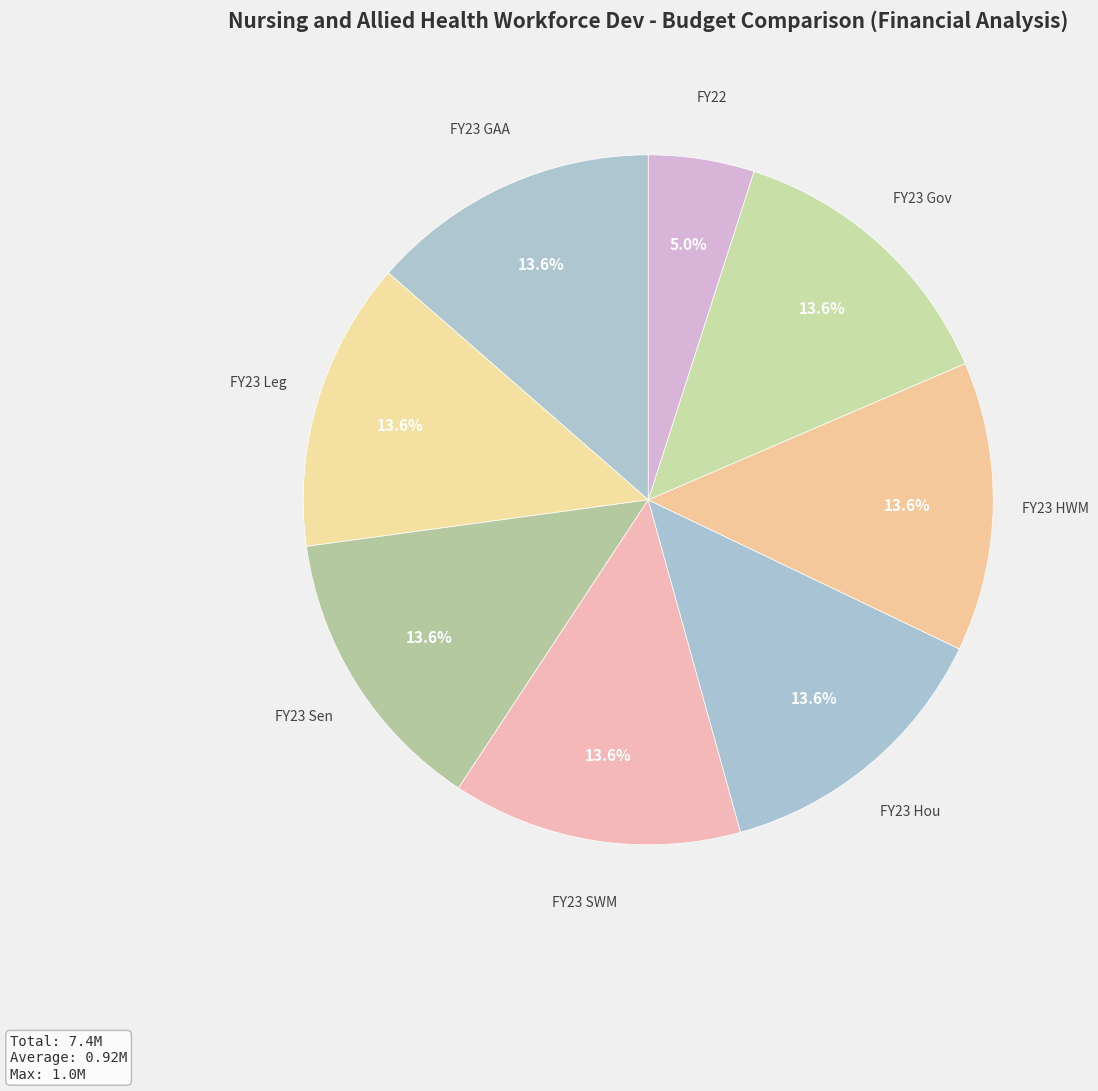

Is the sum of FY23 SWM and FY23 Leg greater than half?

No